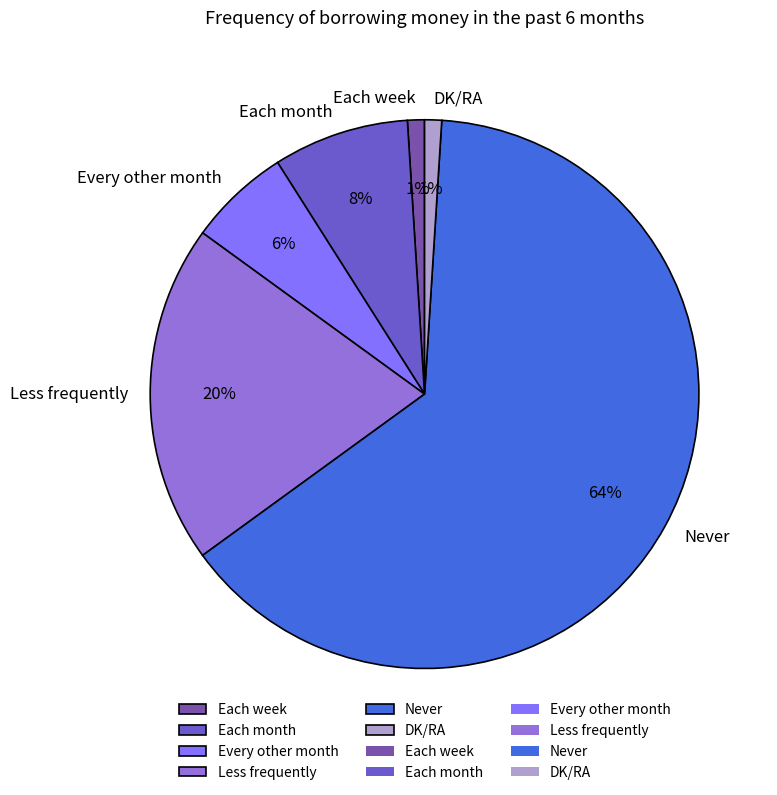

To the nearest percent, what portion does Every other month represent?

6%